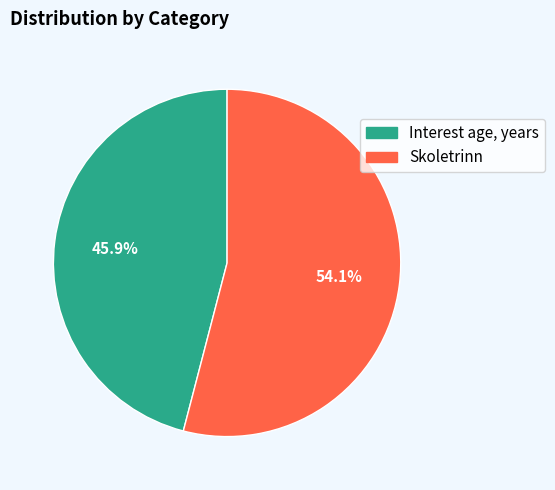

What is the majority slice?

Skoletrinn